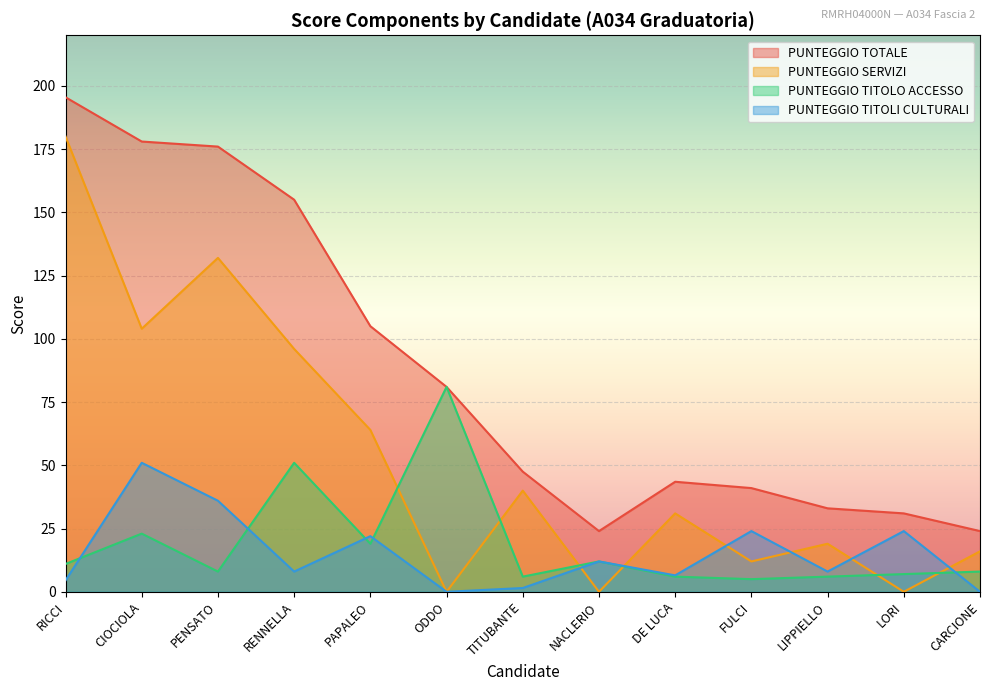

At which label is PUNTEGGIO TITOLI CULTURALI closest to 25?

FULCI